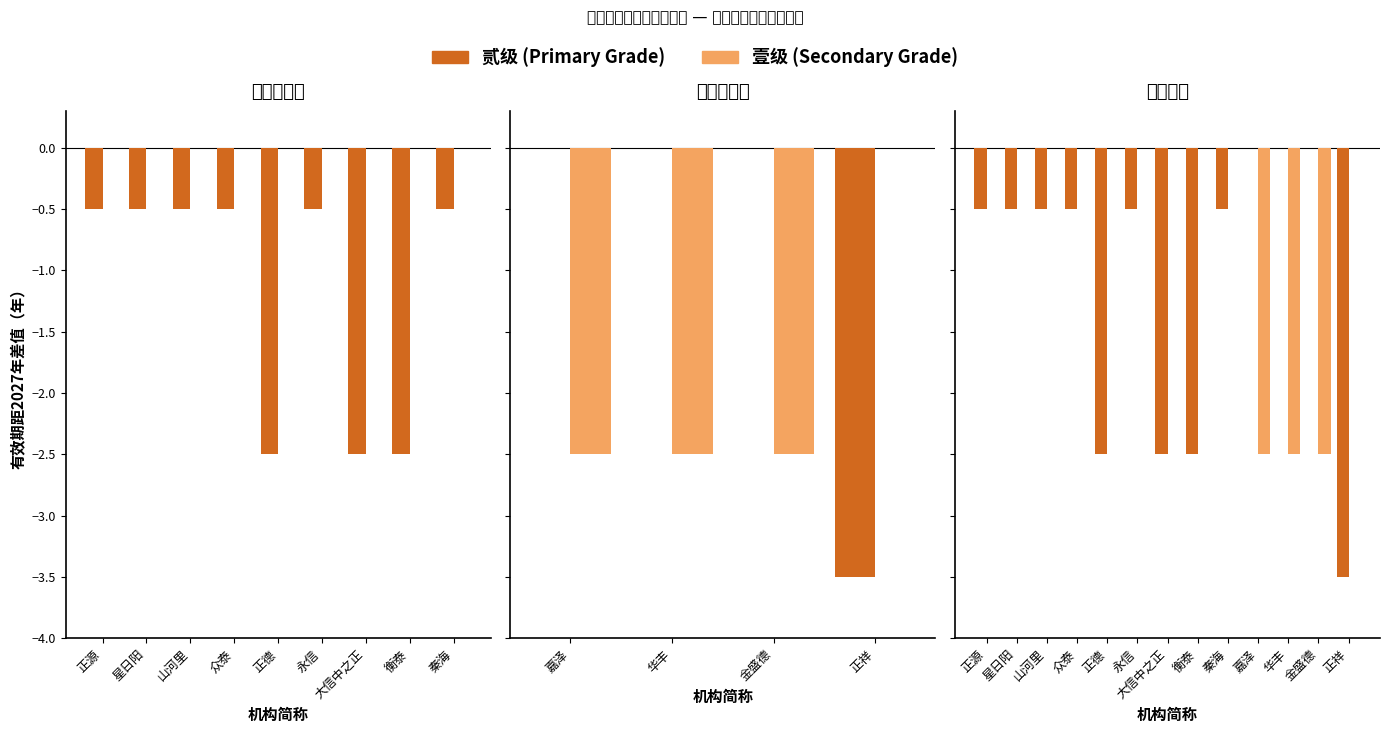

Does the chart contain stacked bars?

No